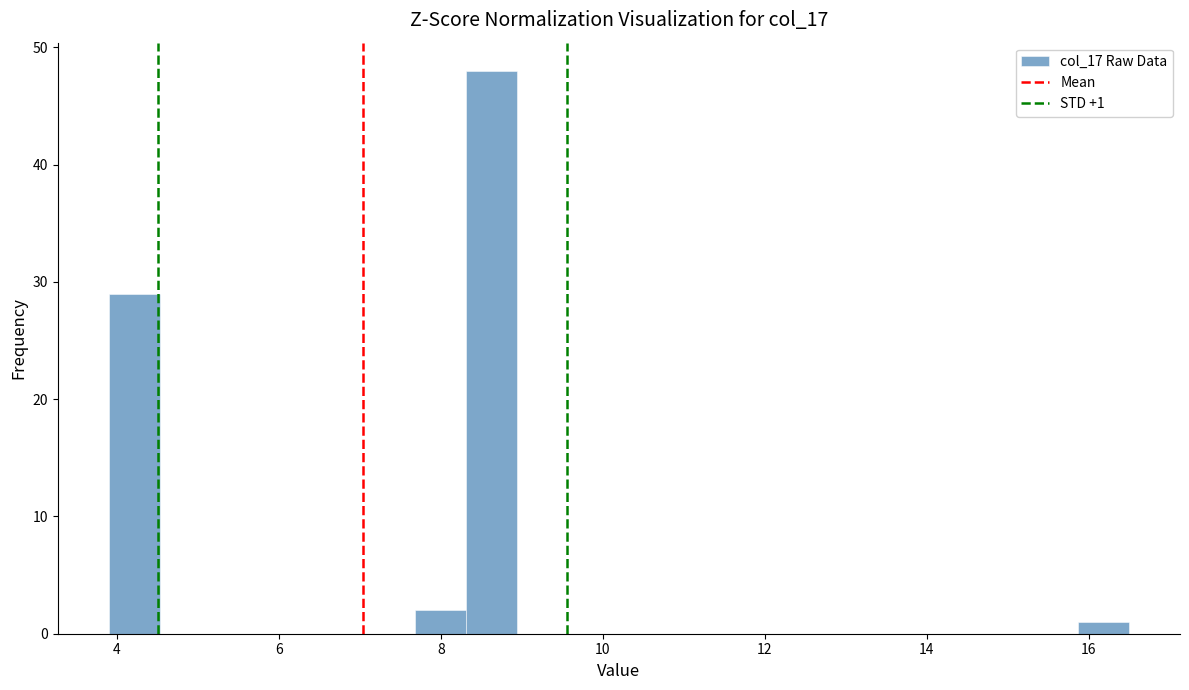

Around what value on the x-axis is the tallest bar? Give the approximate position of its centre, as read against the axis.

8.6